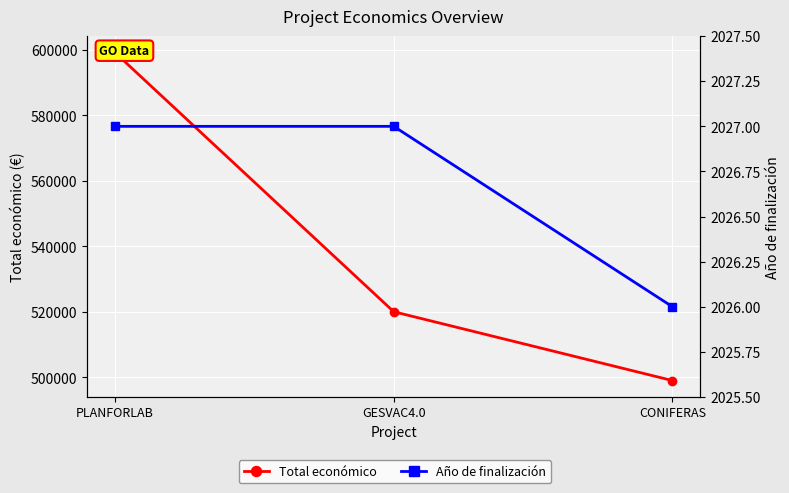

What is the value of the Total económico point at the 3rd from the left?

499059